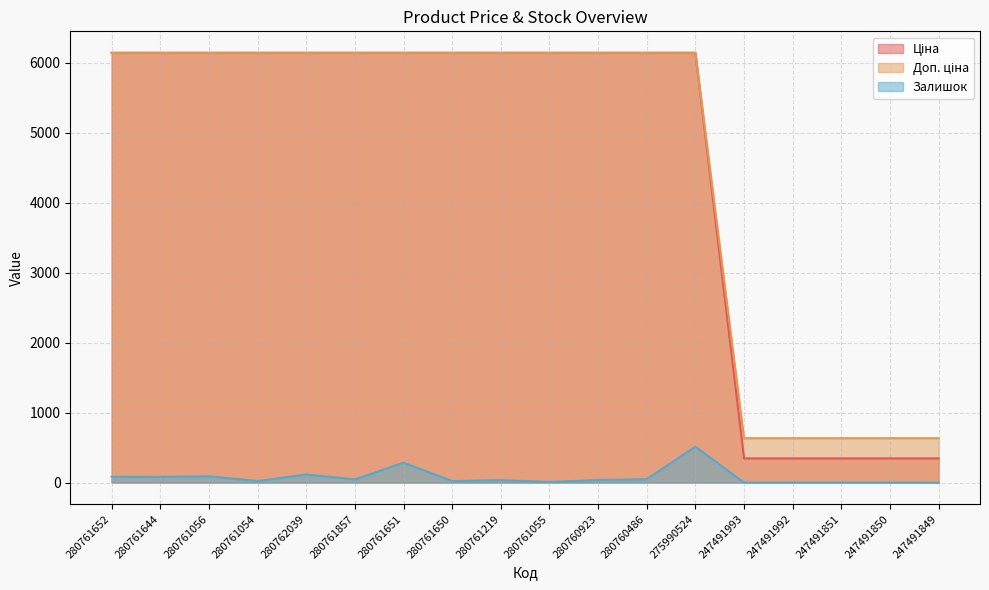

At which category does the chart reach its peak across all series?

280761652